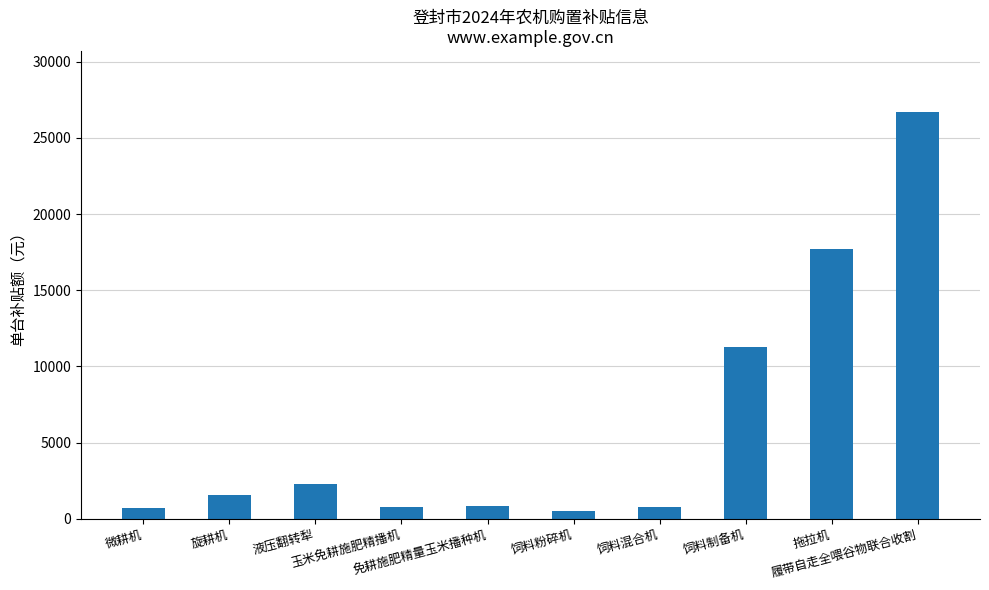

What is the greatest value displayed?

26700